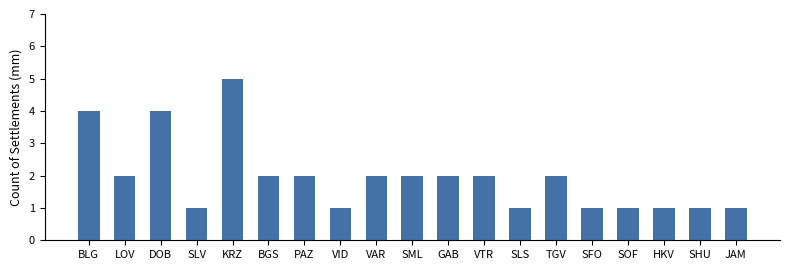

Between SLV and LOV, which is larger?

LOV